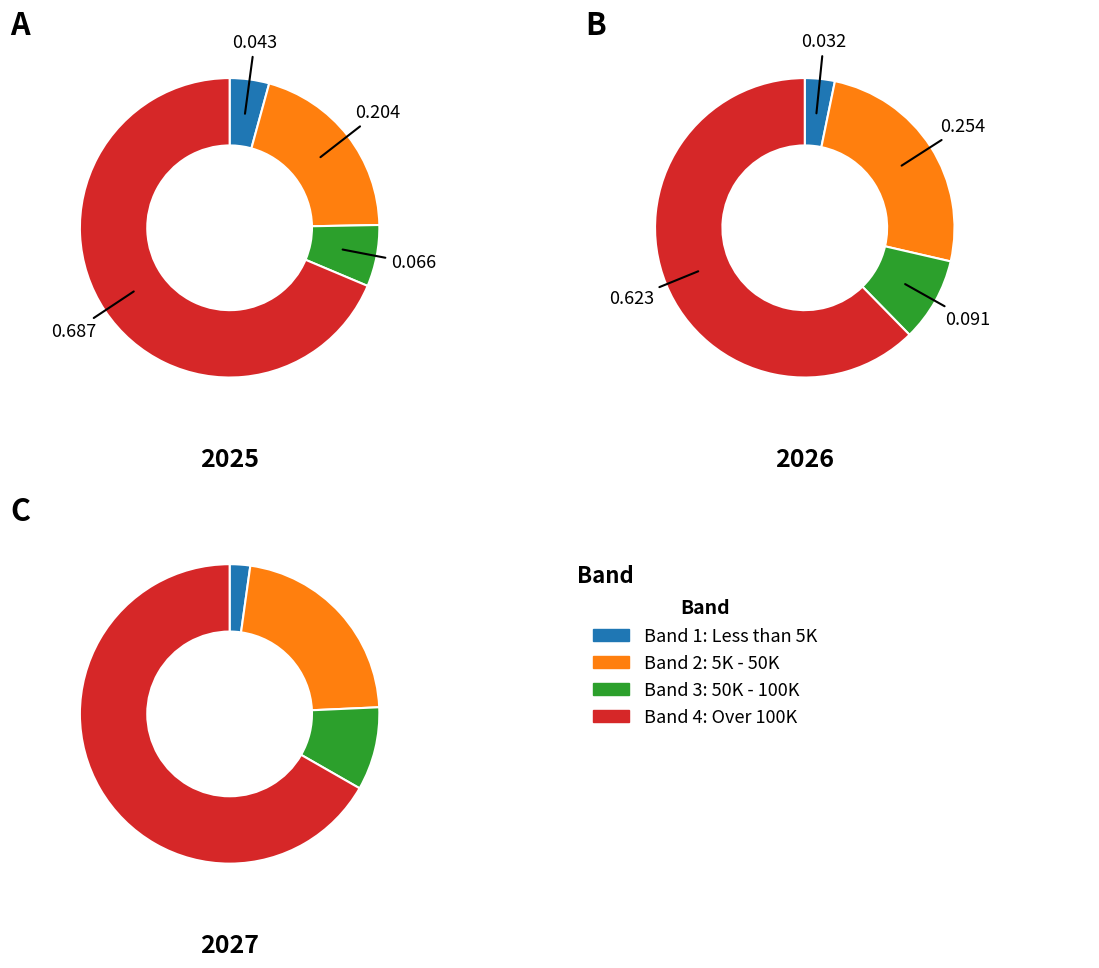

The Band 4: Over 100K slice represents 82% of the pie. True or false?

False